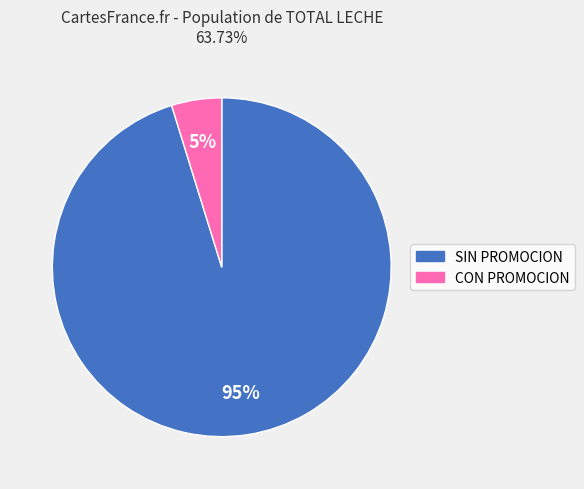

What percentage is the SIN PROMOCION slice, to the nearest percent?

95%